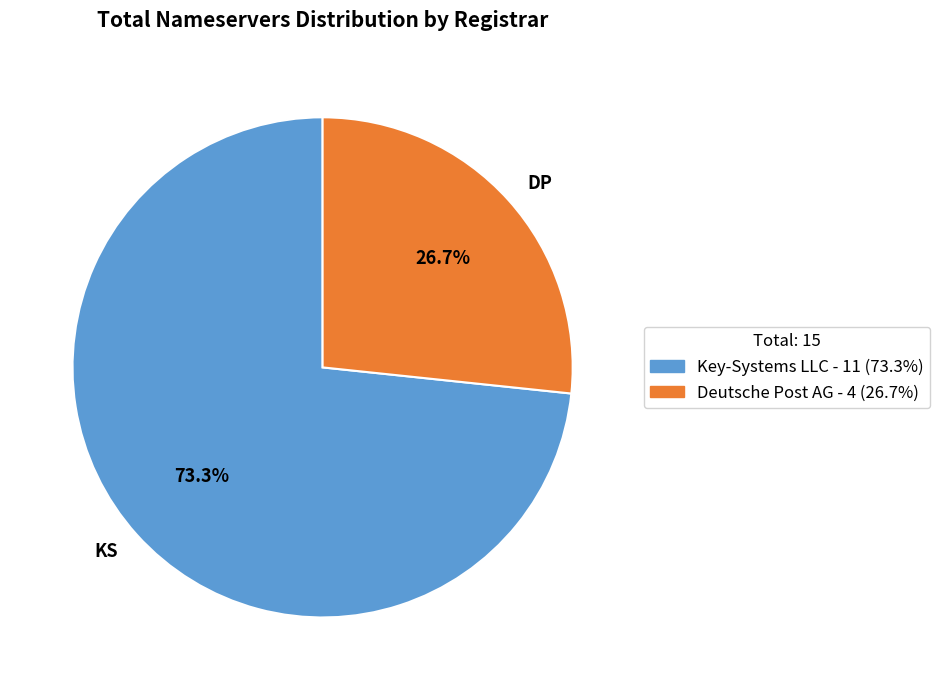

Combined, do KS and DP account for over 50%?

Yes